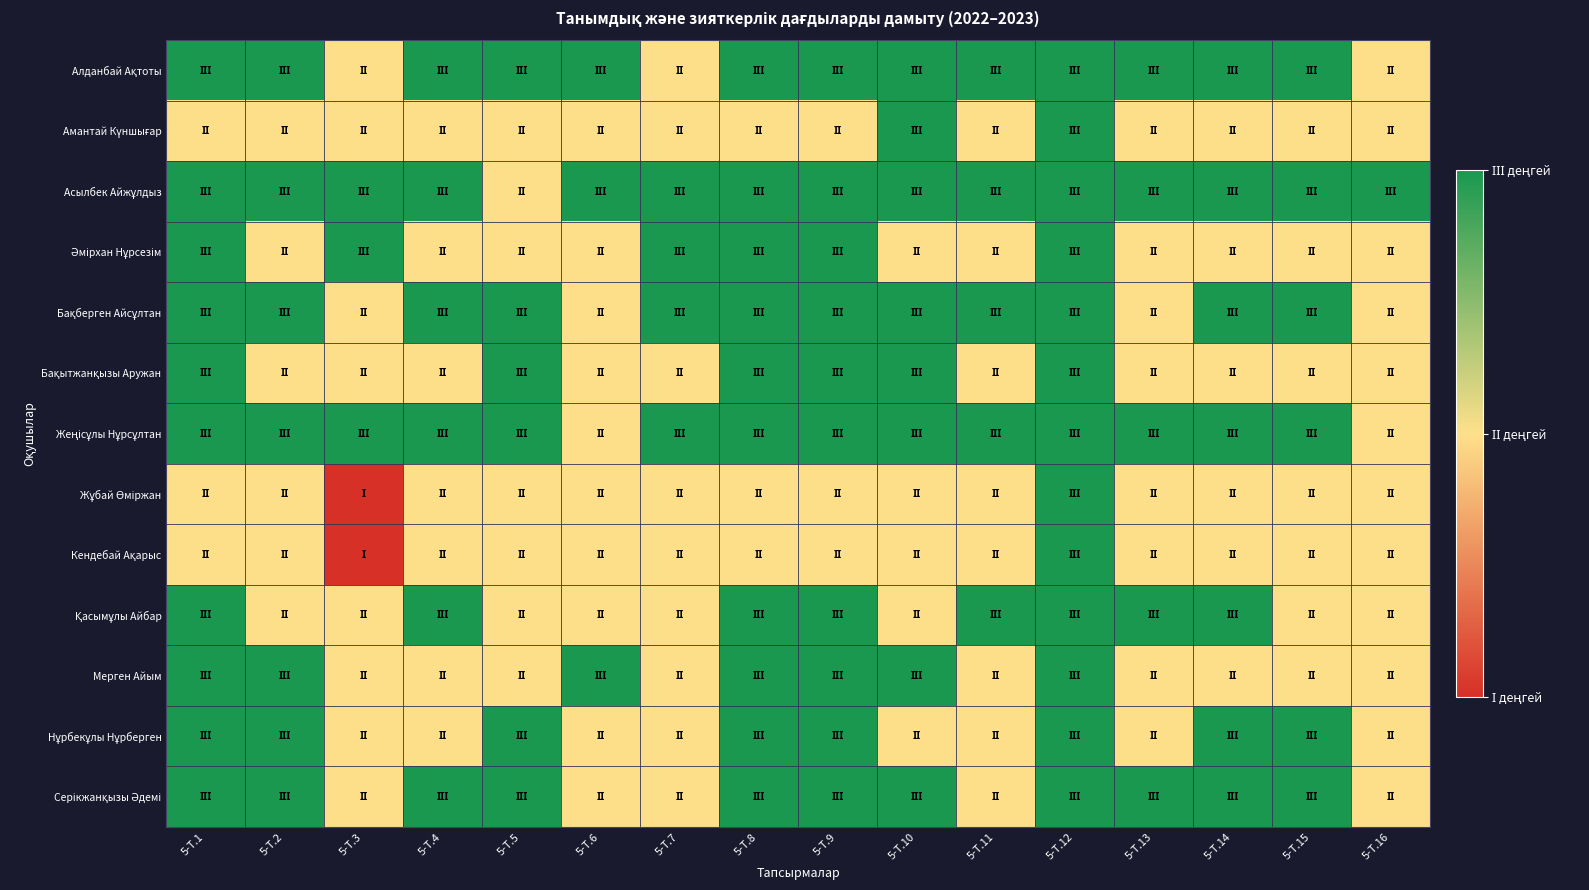

Which series has the largest range (max minus min)?

Жұбай Өміржан